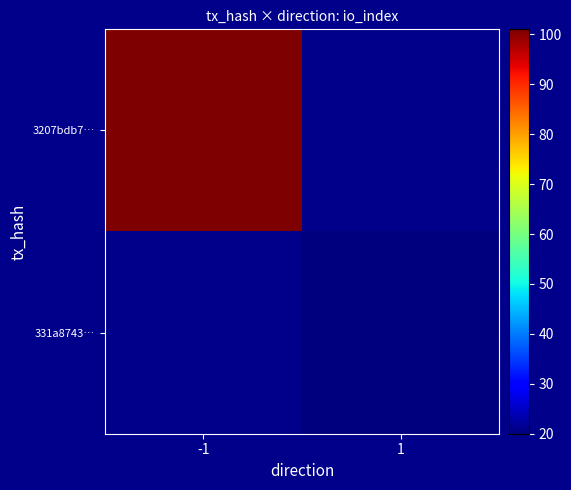

At -1, list the series in order from largest to smallest.

3207bdb7…, 331a8743…